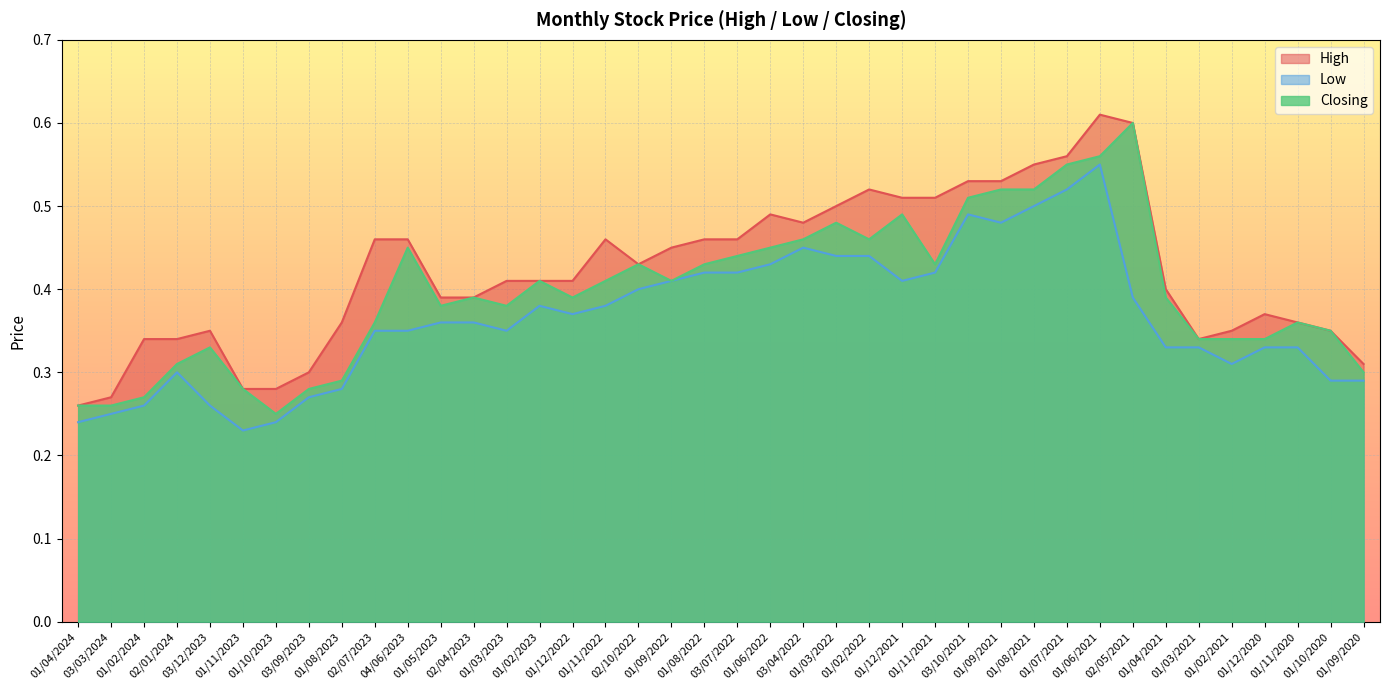

Which series has the largest total across all categories?

High